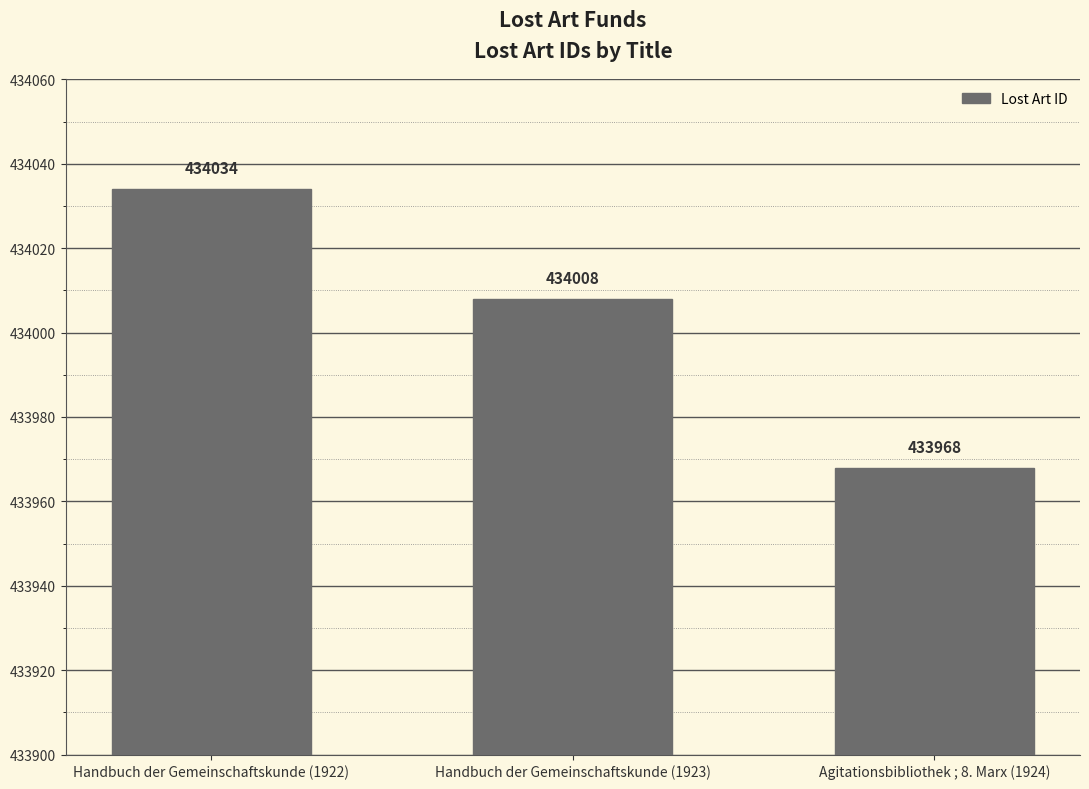

What is the ratio of the value at Handbuch der Gemeinschaftskunde (1923) to the value at Handbuch der Gemeinschaftskunde (1922)?

1.0